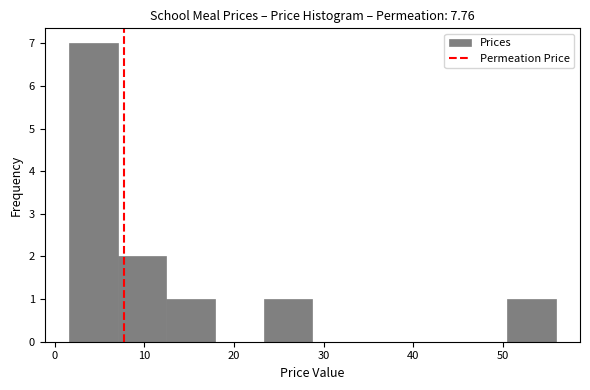

Reading left to right, transcribe this chart: for each bar, give the range it covers on the x-axis and its height. Neither the bar edges nor the heights are printed on the chart, so give them approximately, as read against the axes.

2 to 7: 7
7 to 12: 2
12 to 18: 1
18 to 23: 0
23 to 29: 1
29 to 34: 0
34 to 40: 0
40 to 45: 0
45 to 50: 0
50 to 56: 1